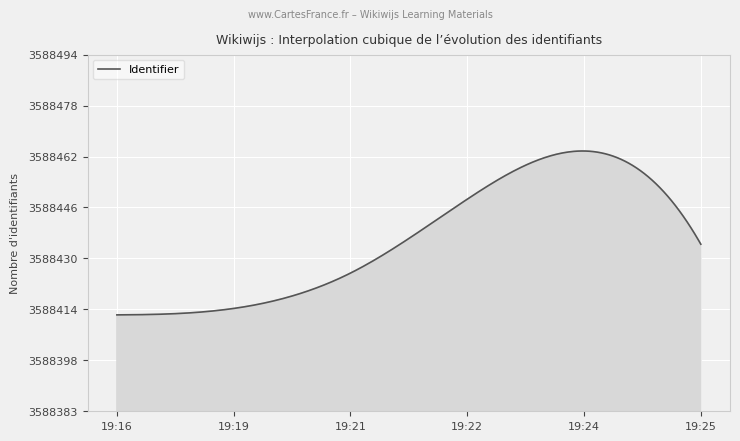

How many lines are shown in the chart?

1